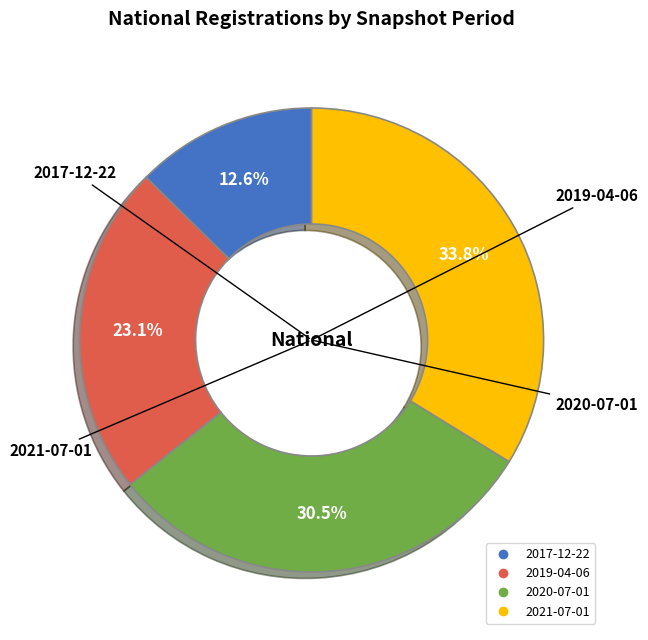

Is there any slice that represents more than half of the pie?

No